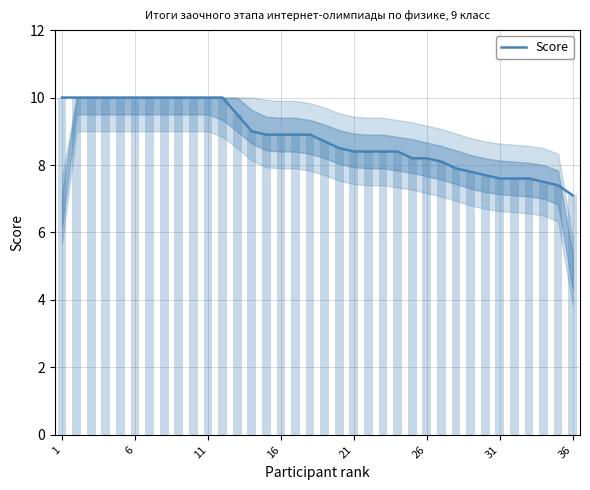

The value at 34 is 11.7. True or false?

False